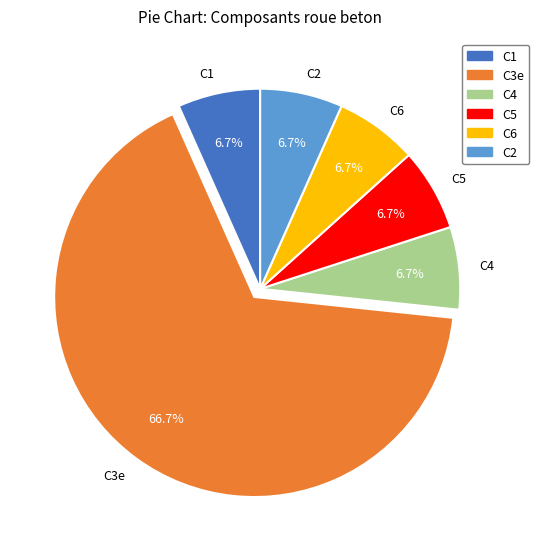

Which category has the biggest portion of the pie?

C3e